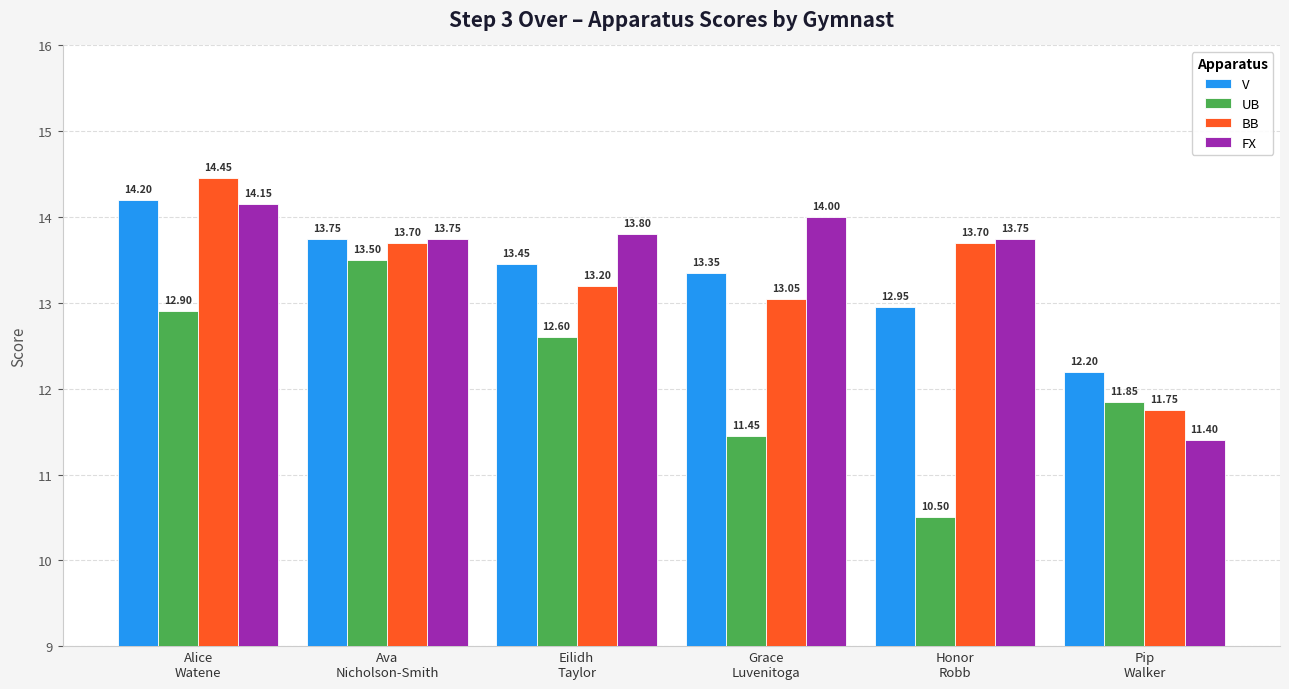

List the series in order of their peak value, lowest first.

UB, FX, V, BB